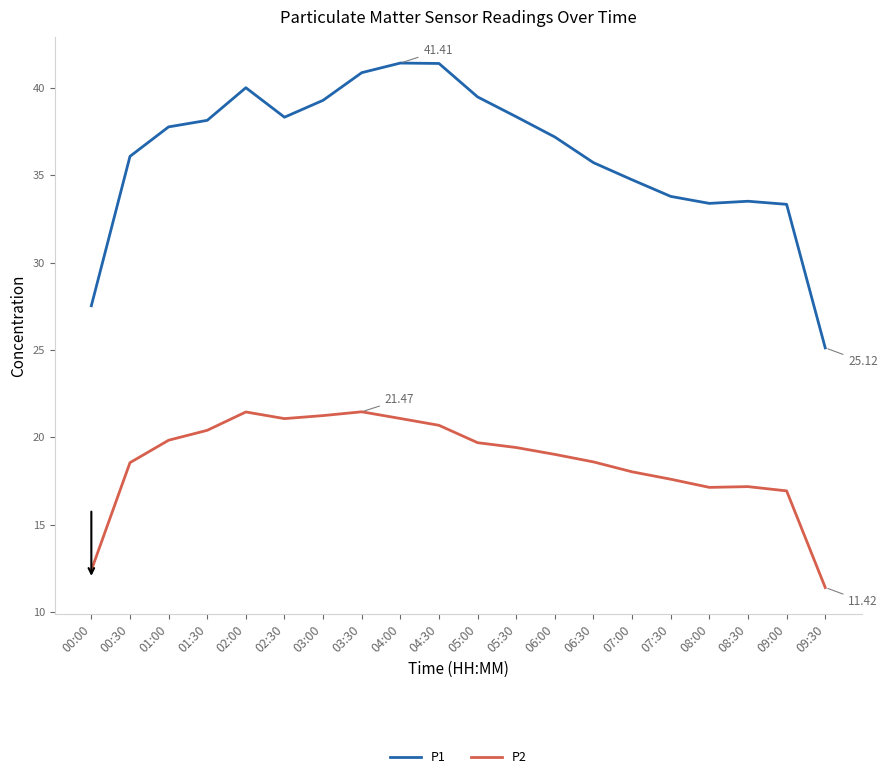

Which series changed the most between 03:30 and 08:30?

P1